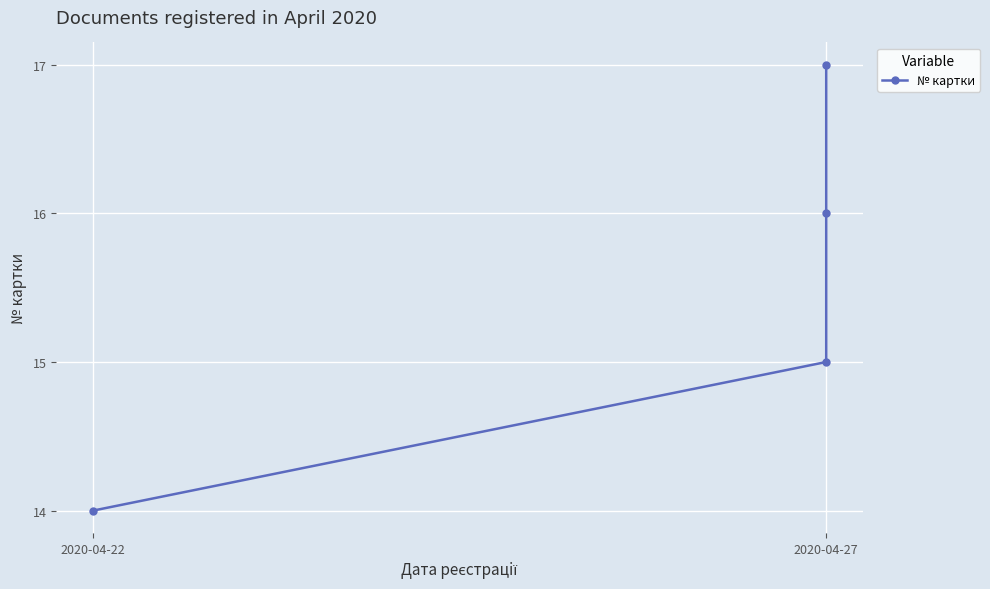

How many values are below 16?

2